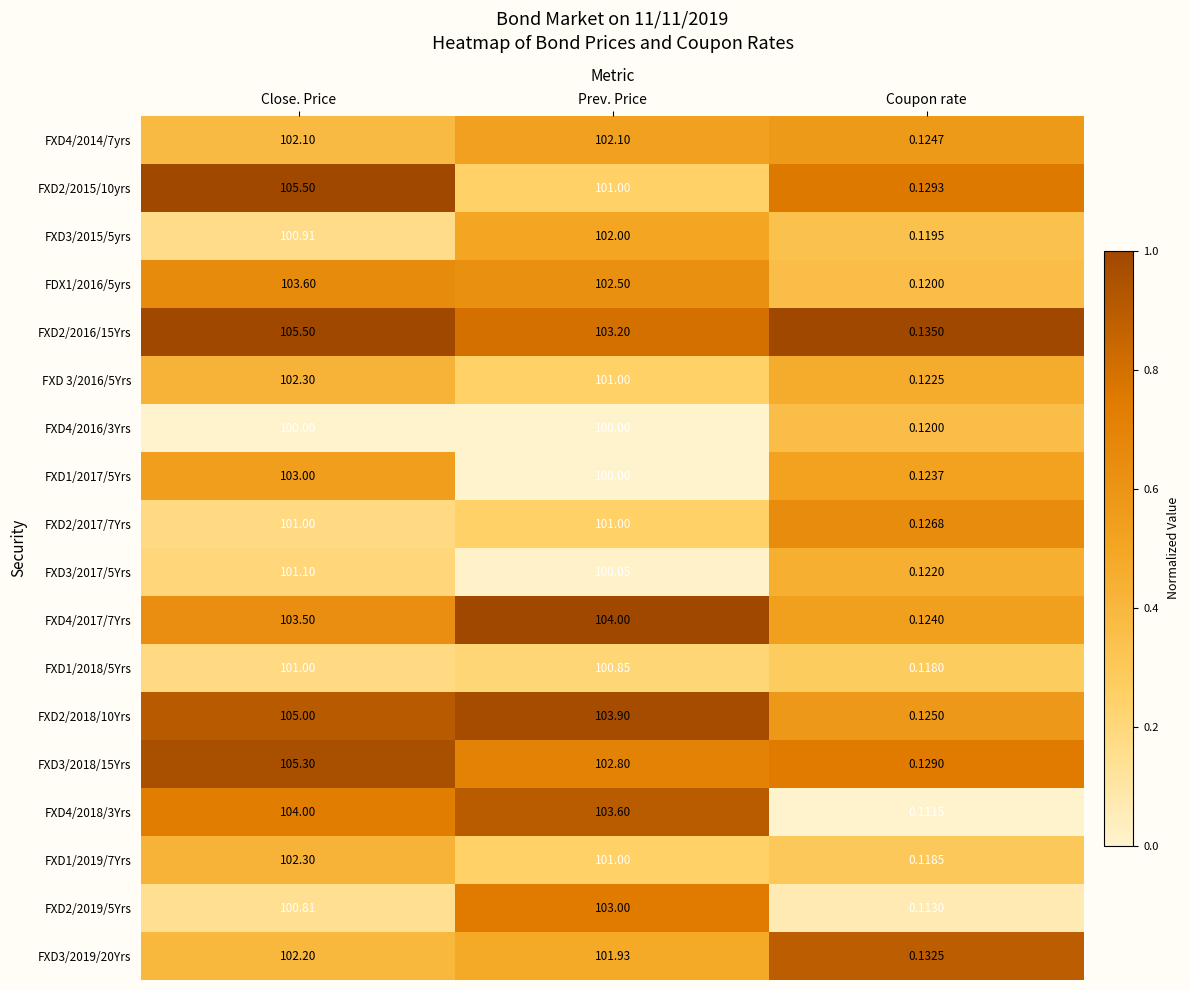

What is the difference between the highest and lowest values at Prev. Price?

4.0